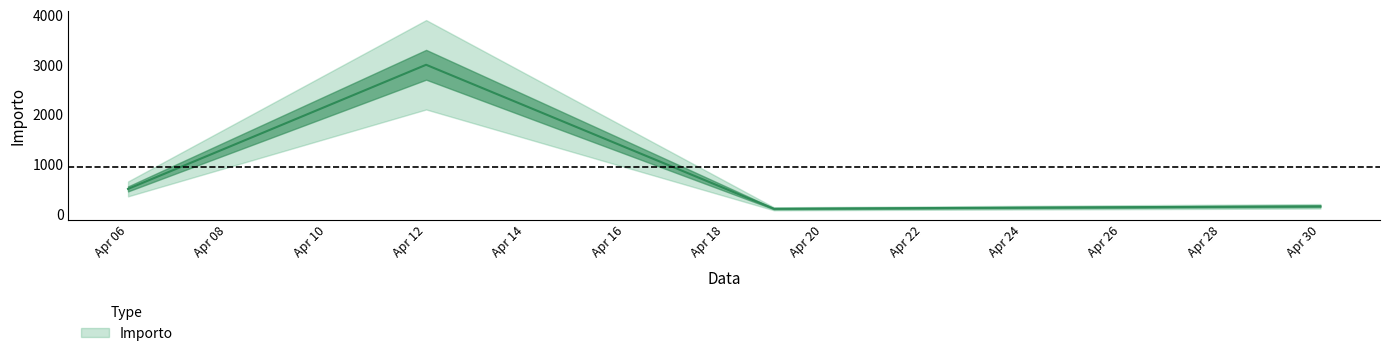

Rank the categories by value from lowest to highest.

2021-04-19, 2021-04-30, 2021-04-06, 2021-04-12